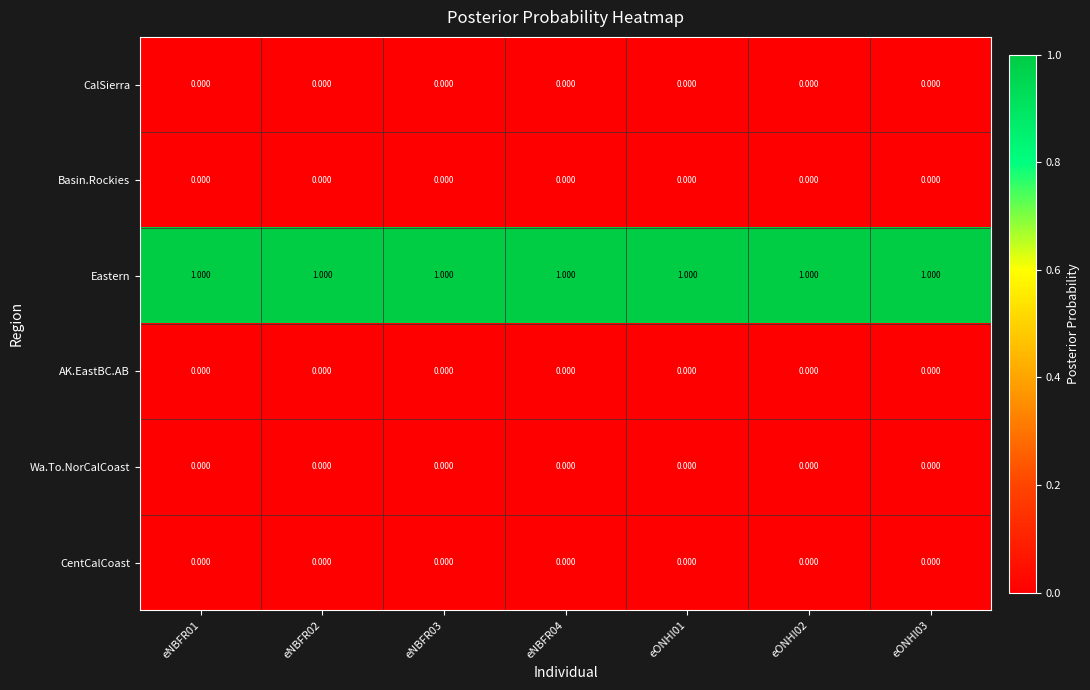

At how many categories does at least one series exceed 0?

7